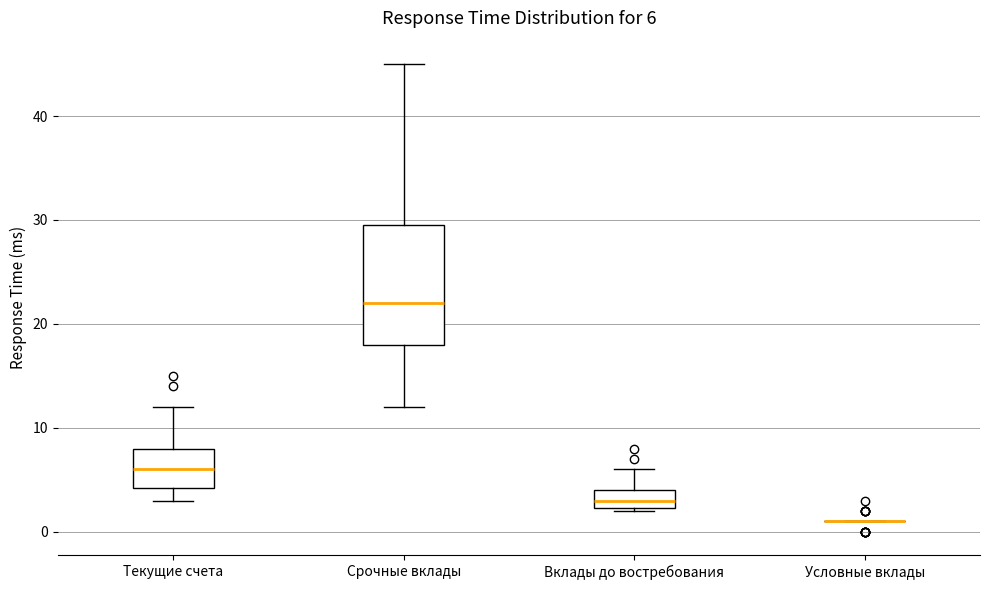

Which box is the tallest, from its lower edge to its upper edge?

Срочные вклады